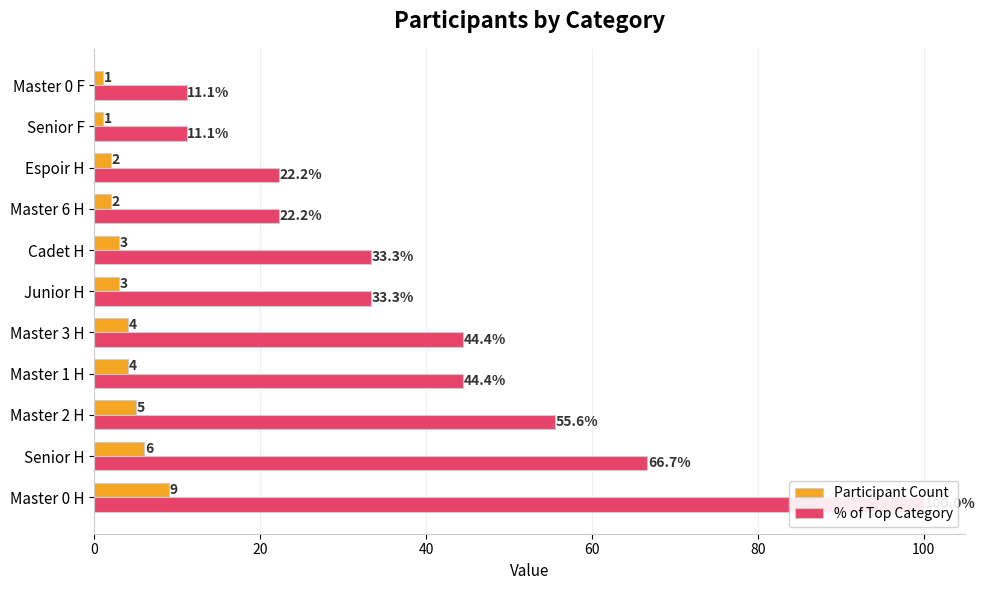

True or false: Participant Count has a value of 1.5 at Master 0 F.

False